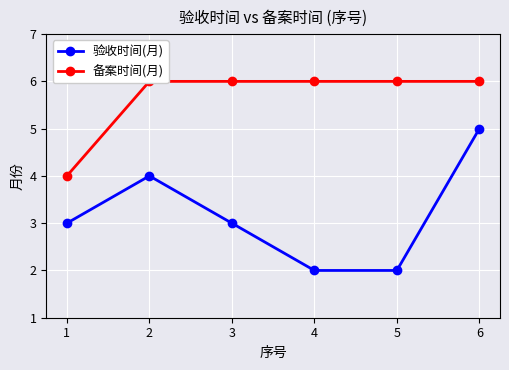

What is the difference between the 验收时间(月) values at 3 and 6?

2